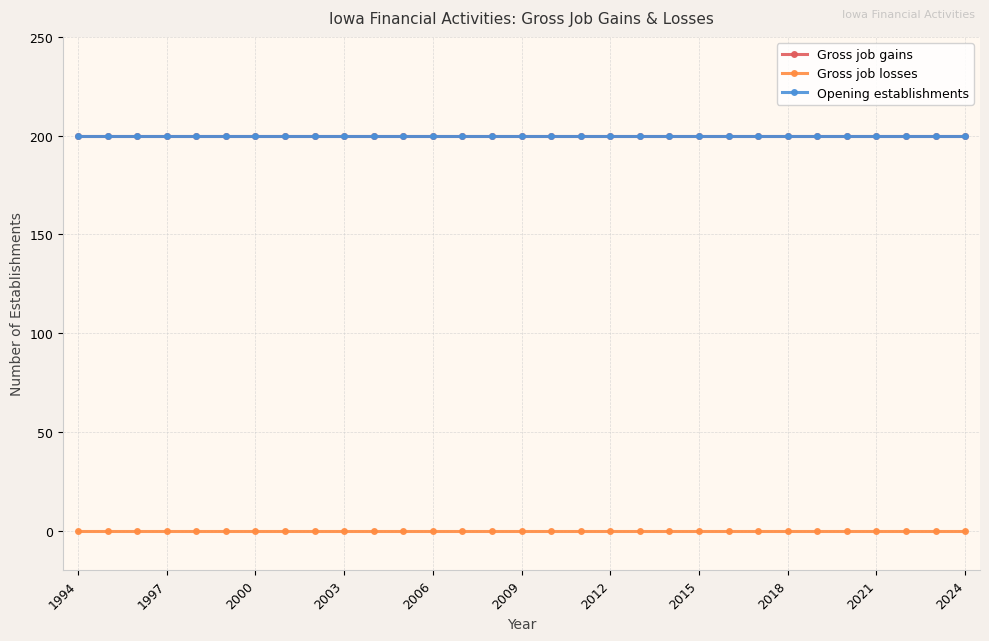

True or false: Gross job losses and Opening establishments cross at least once.

False